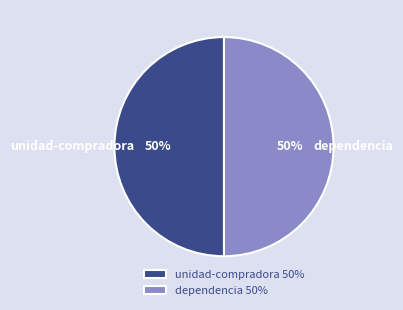

What percentage is the unidad-compradora slice, to the nearest percent?

50%